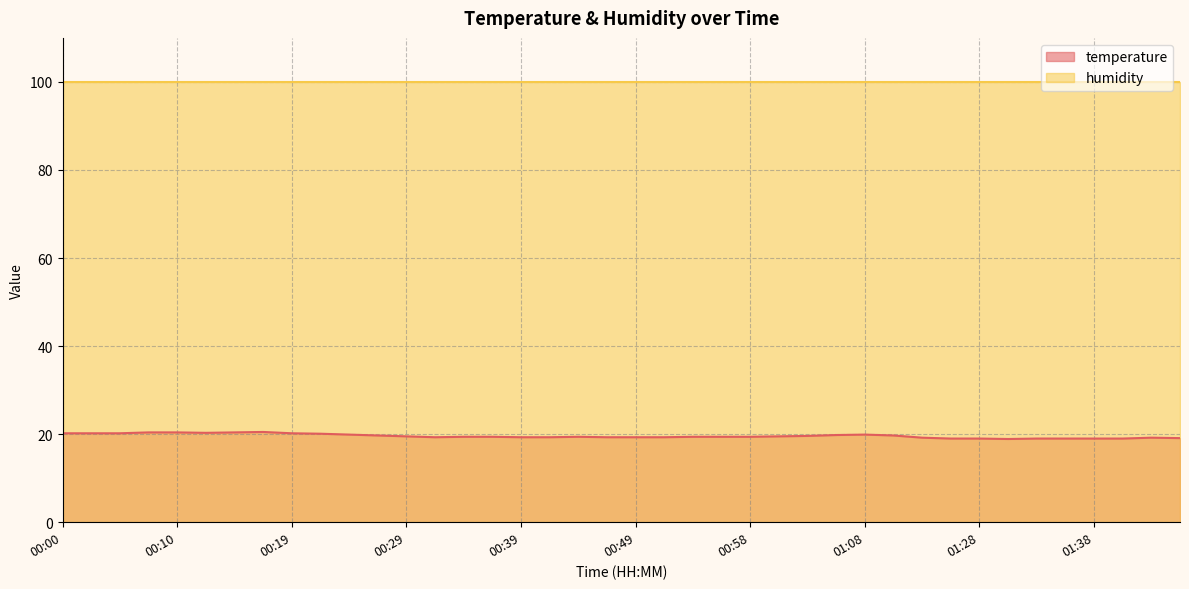

What is the difference between the values at 01:36 and 01:16?

0.2